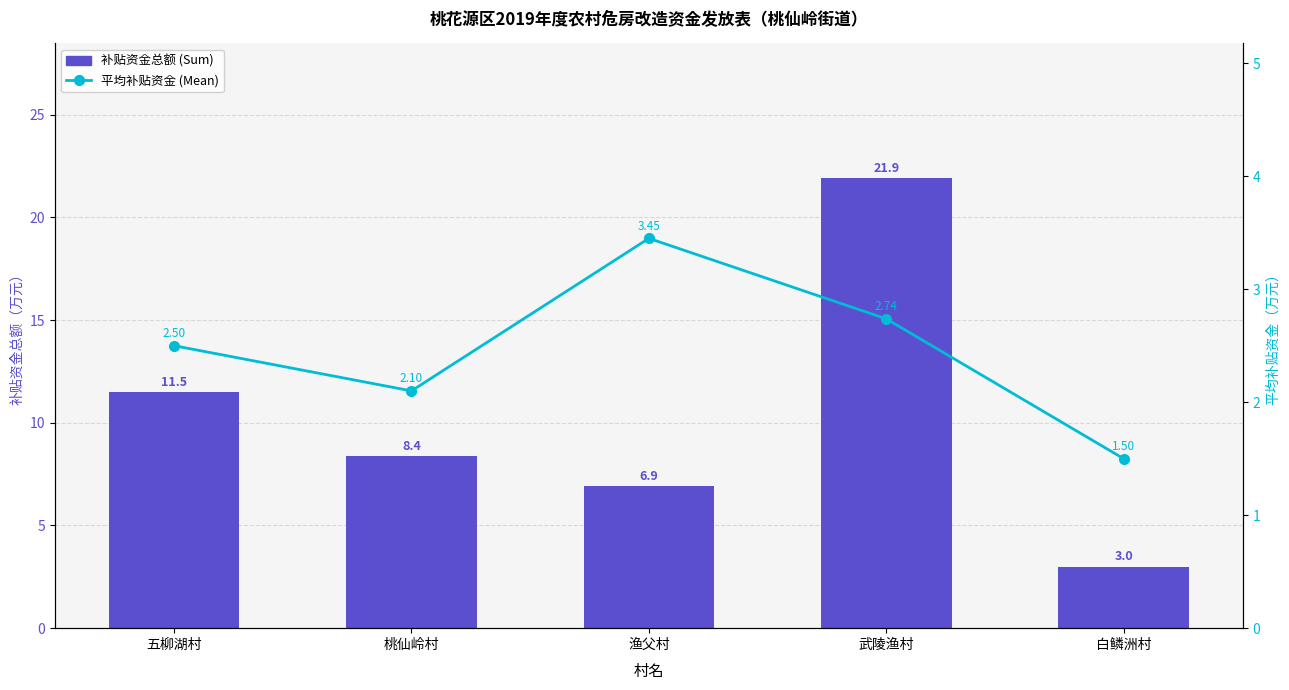

List the series in order of their overall mean, highest first.

补贴资金总额 (Sum), 平均补贴资金 (Mean)